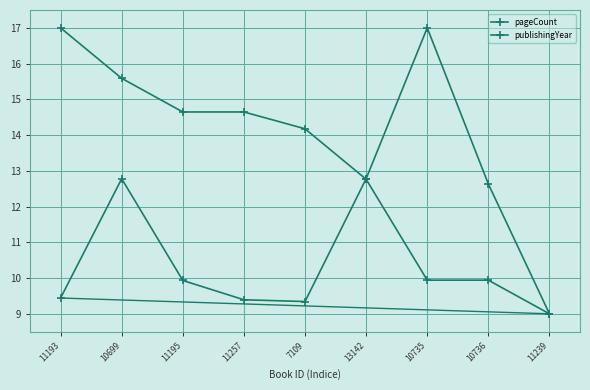

How many series are shown in this chart?

2